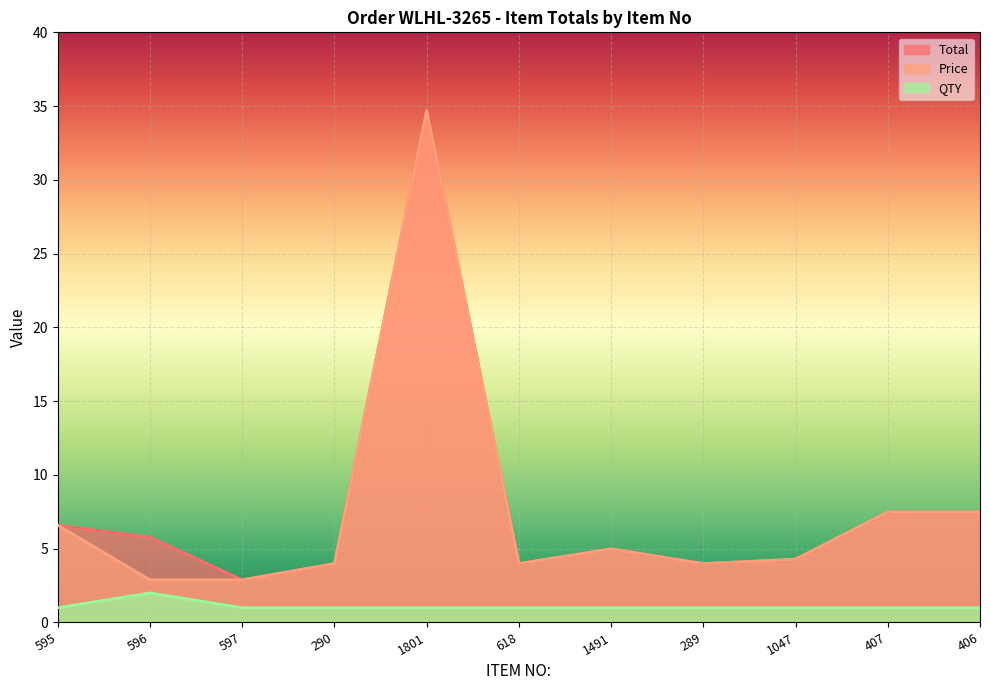

Which series has the largest total across all categories?

Total